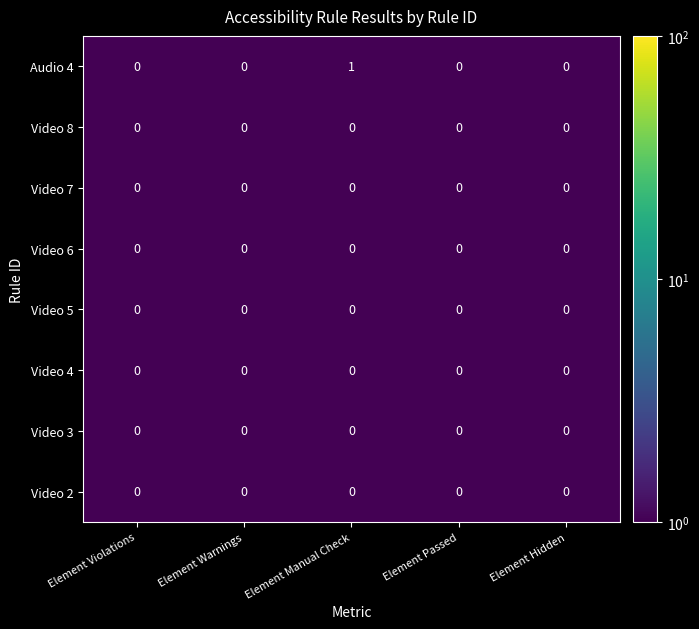

At which category is the sum across all series the highest?

Element Manual Check